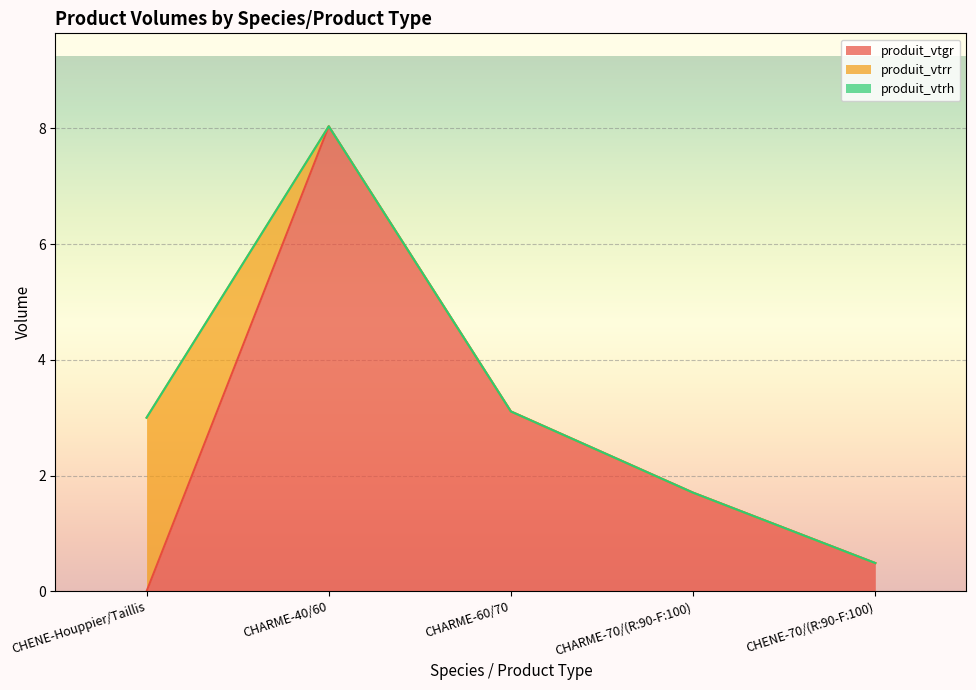

True or false: produit_vtrr has more than 0 interior local peaks.

False